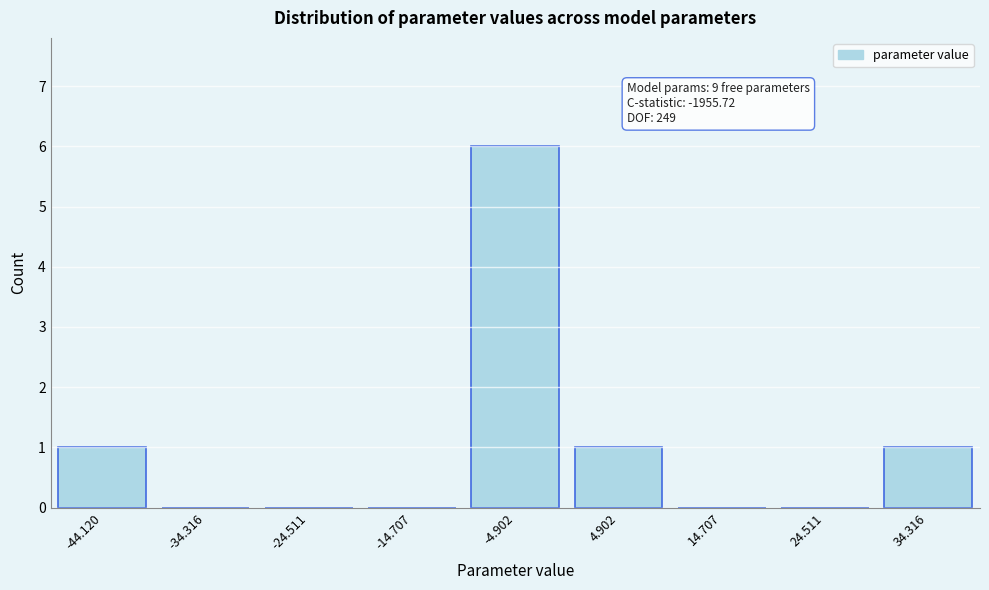

Reading left to right, extract all data points from this chart.

-44.120=1	-34.316=0	-24.511=0	-14.707=0	-4.902=6	4.902=1	14.707=0	24.511=0	34.316=1